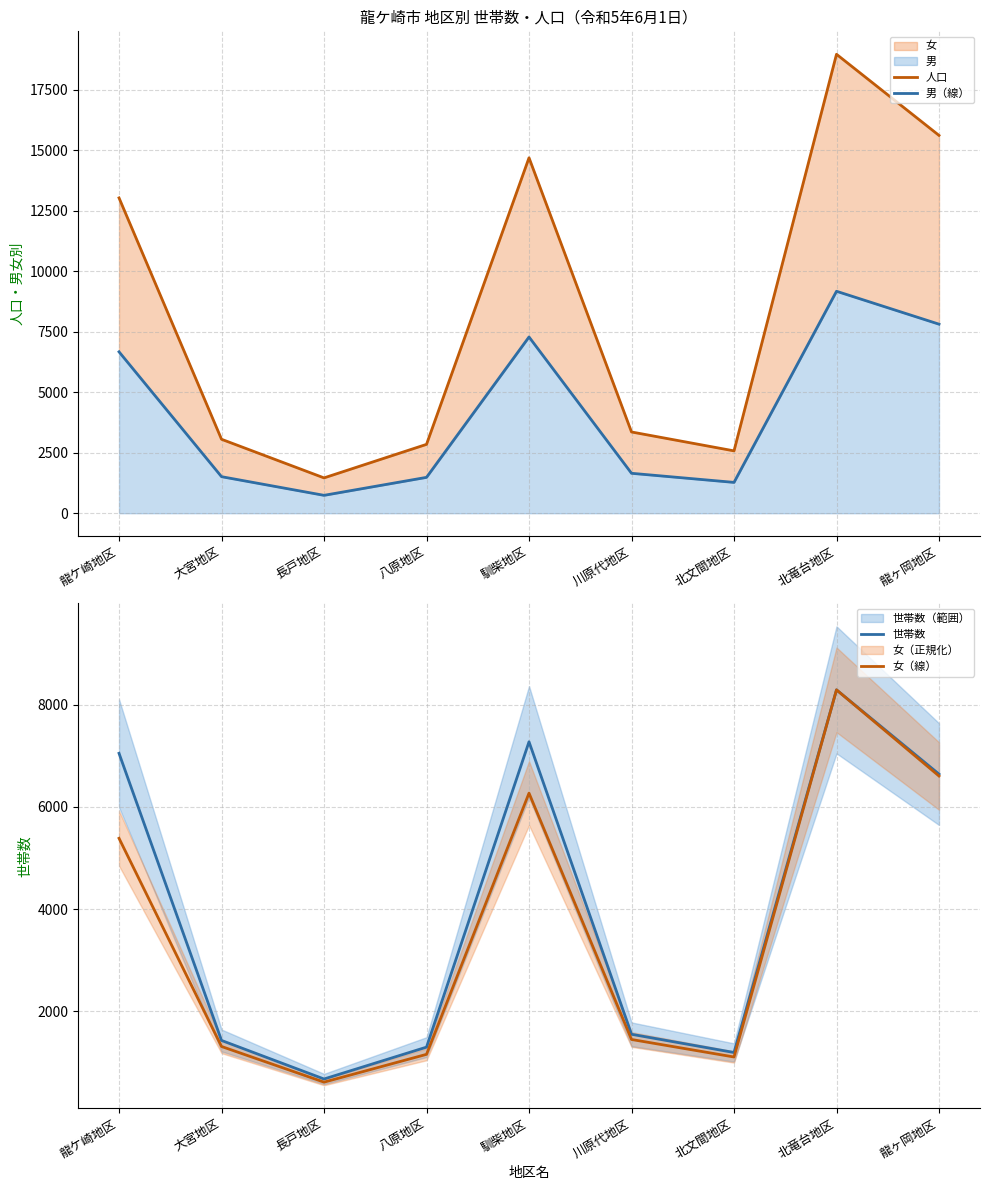

True or false: 女（線） and 男（線） intersect in this chart.

False